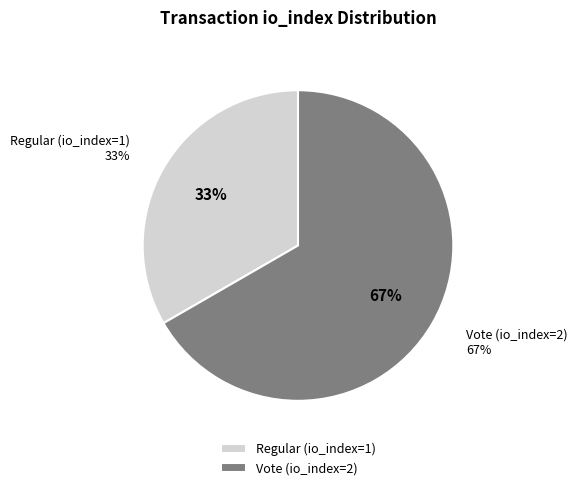

What portion of the pie excludes Regular (io_index=1)?

66.7%